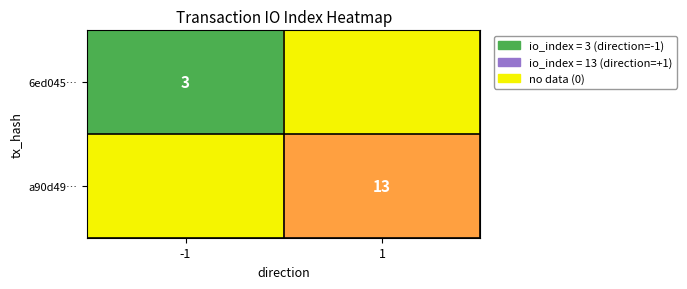

True or false: 6ed045… has a value of 3 at -1.

True